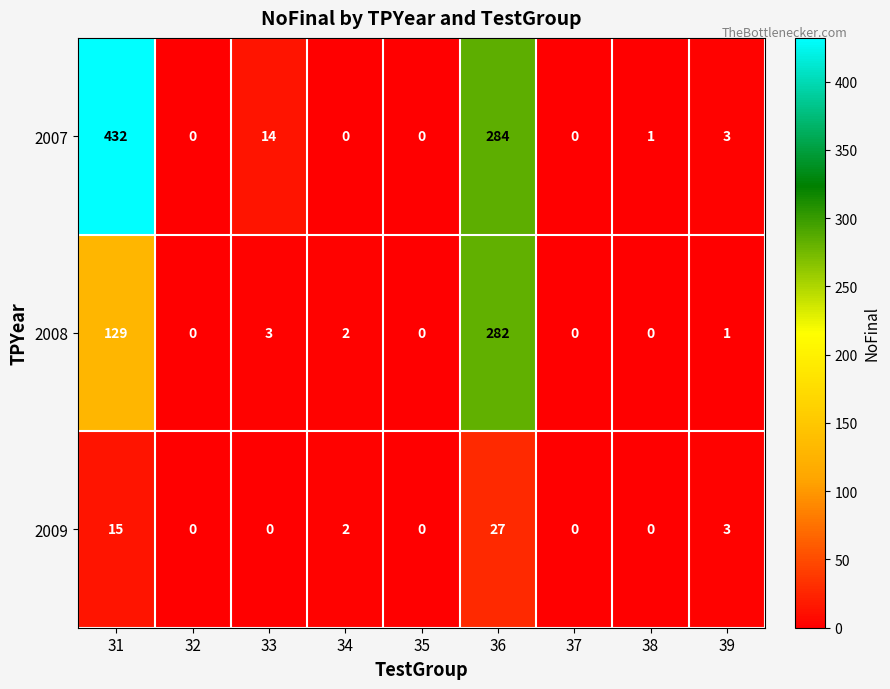

What is the sum of the 2008 values at 31 and 32?

129